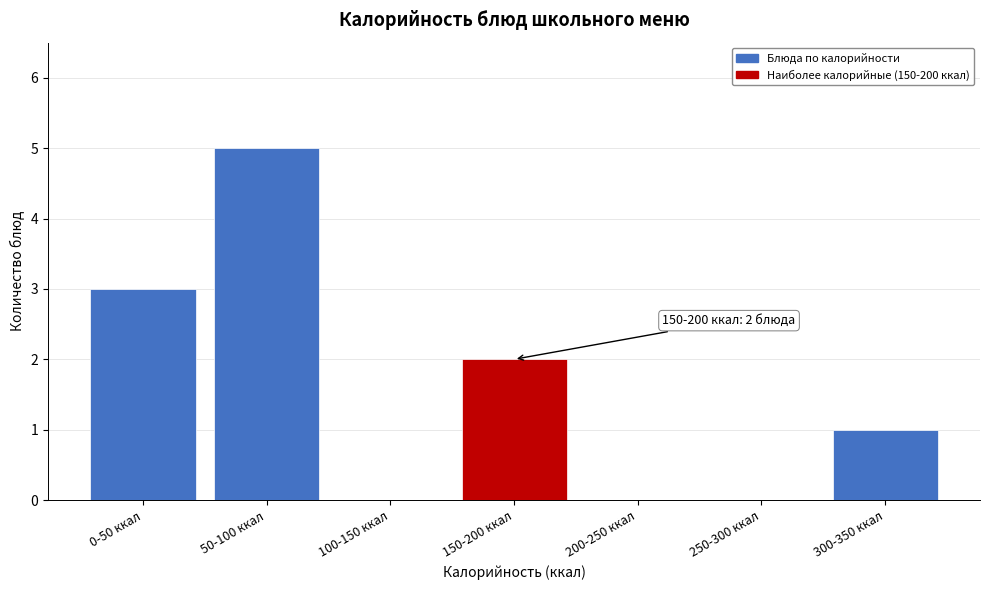

Reading right to left, list all the values displayed in this chart.

300-350 ккал=1	250-300 ккал=0	200-250 ккал=0	150-200 ккал=2	100-150 ккал=0	50-100 ккал=5	0-50 ккал=3